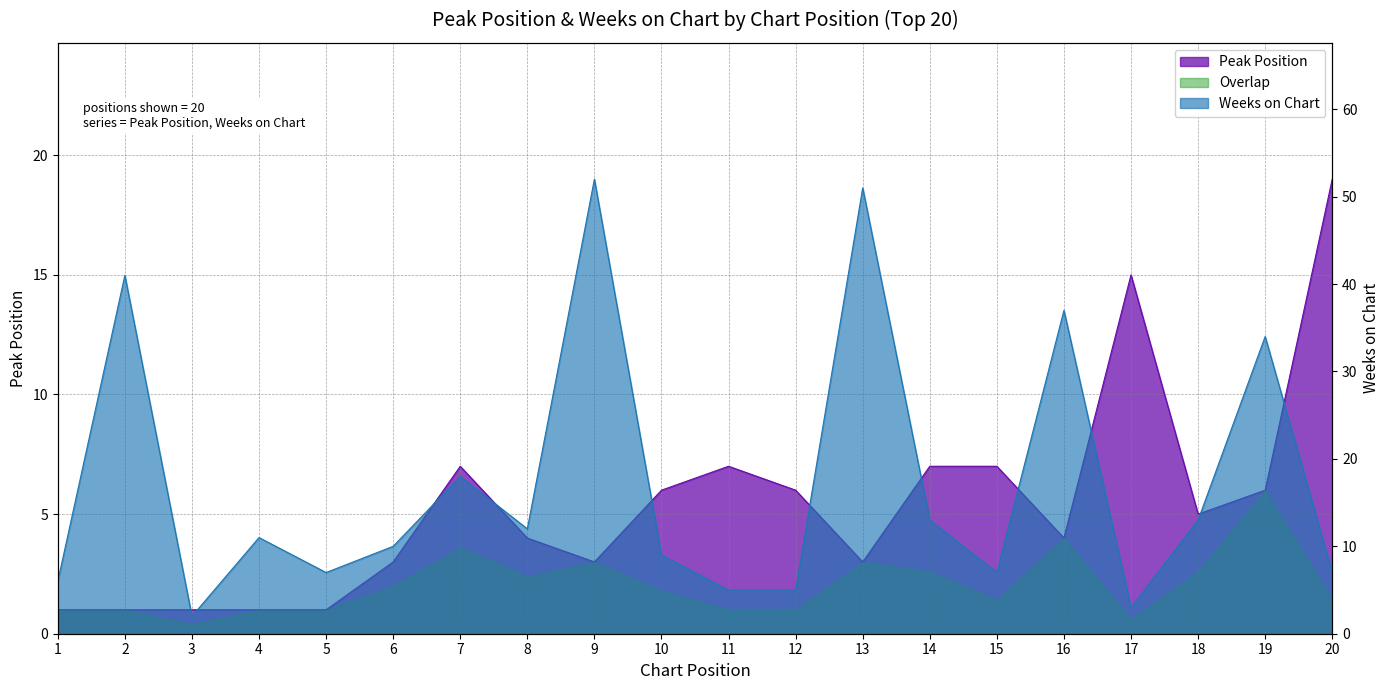

What is the difference between the highest and lowest values at 12?

1